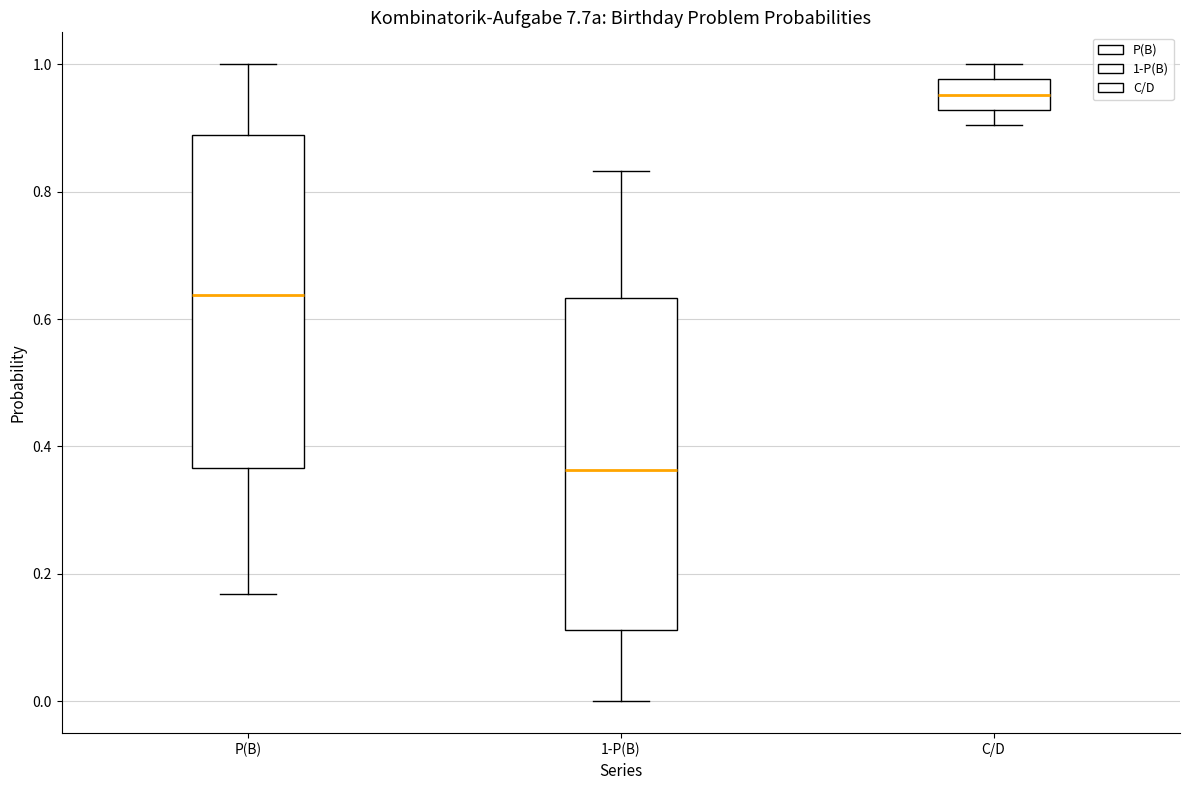

Which box has the highest median line?

C/D